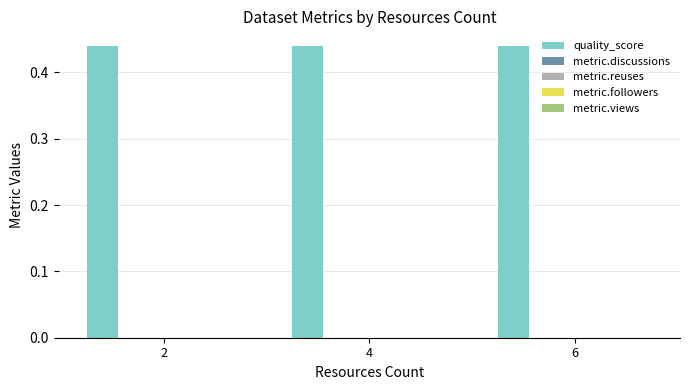

True or false: metric.discussions has a value of 0.0 at 2.

True